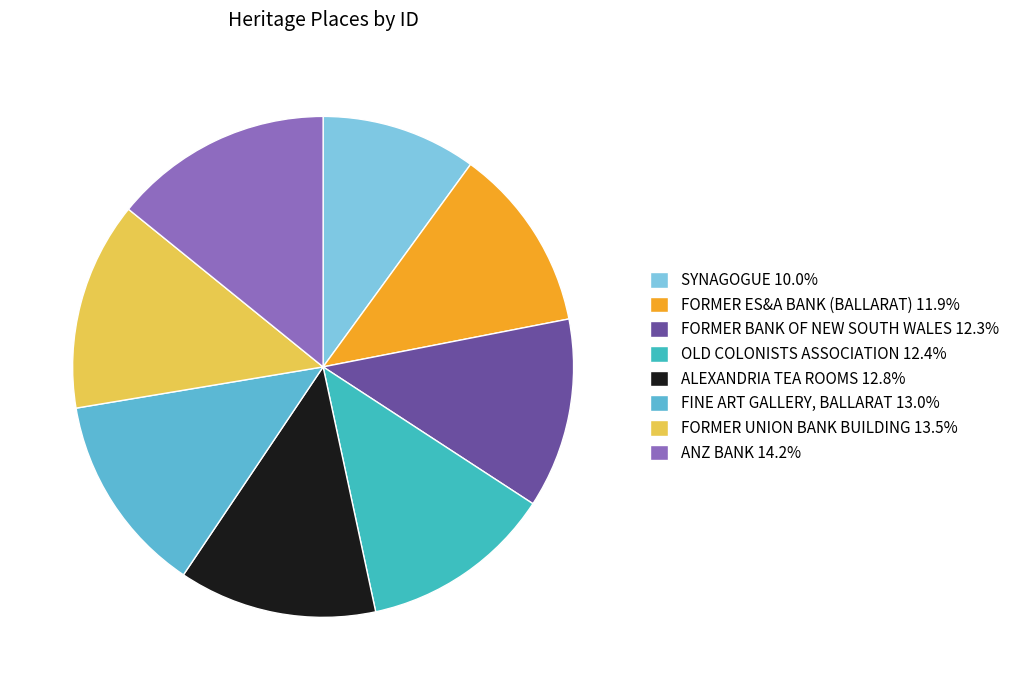

The FORMER BANK OF NEW SOUTH WALES slice represents 5% of the pie. True or false?

False